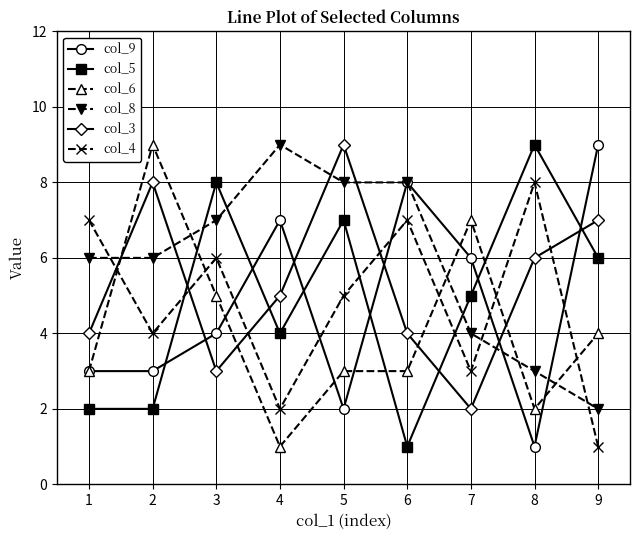

How many distinct data groups are displayed?

6